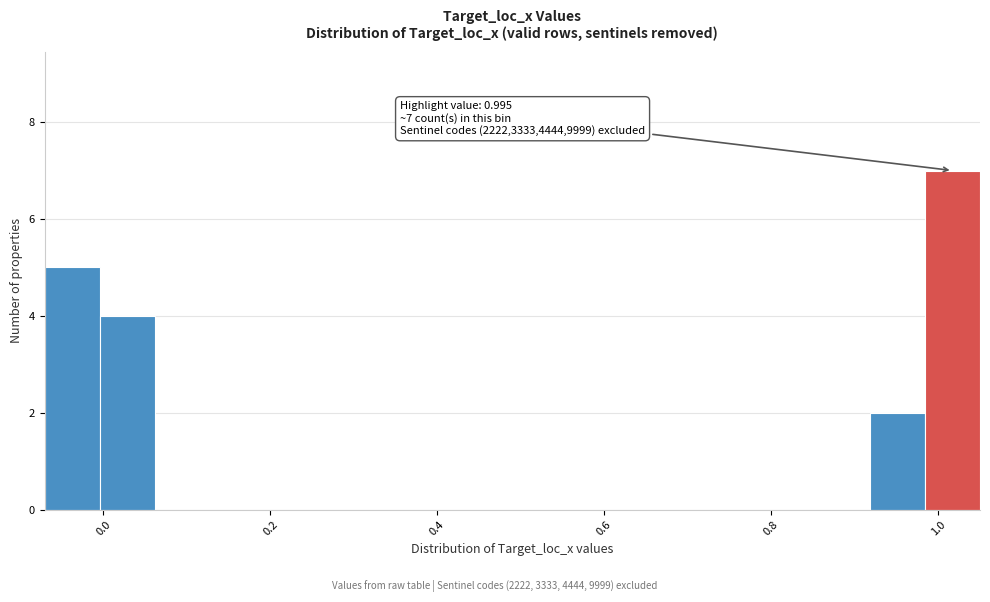

Read against the x-axis, roughly where is the centre of the tallest bar?

1.02